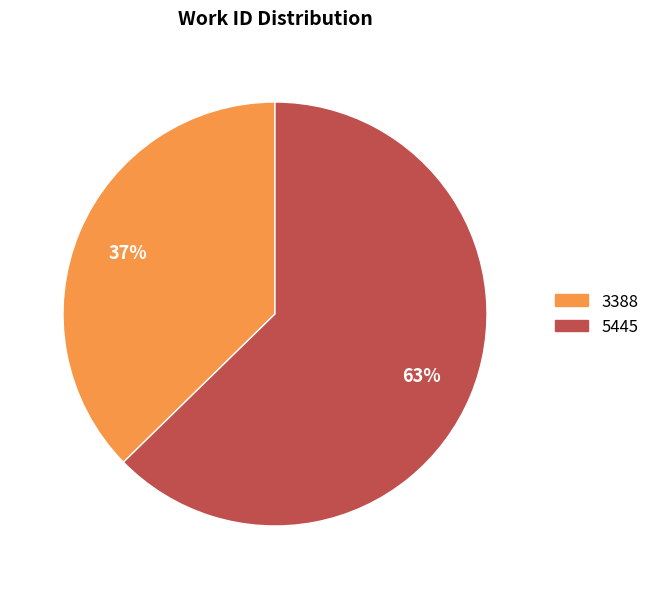

What percentage is the 3388 slice, to the nearest percent?

37%